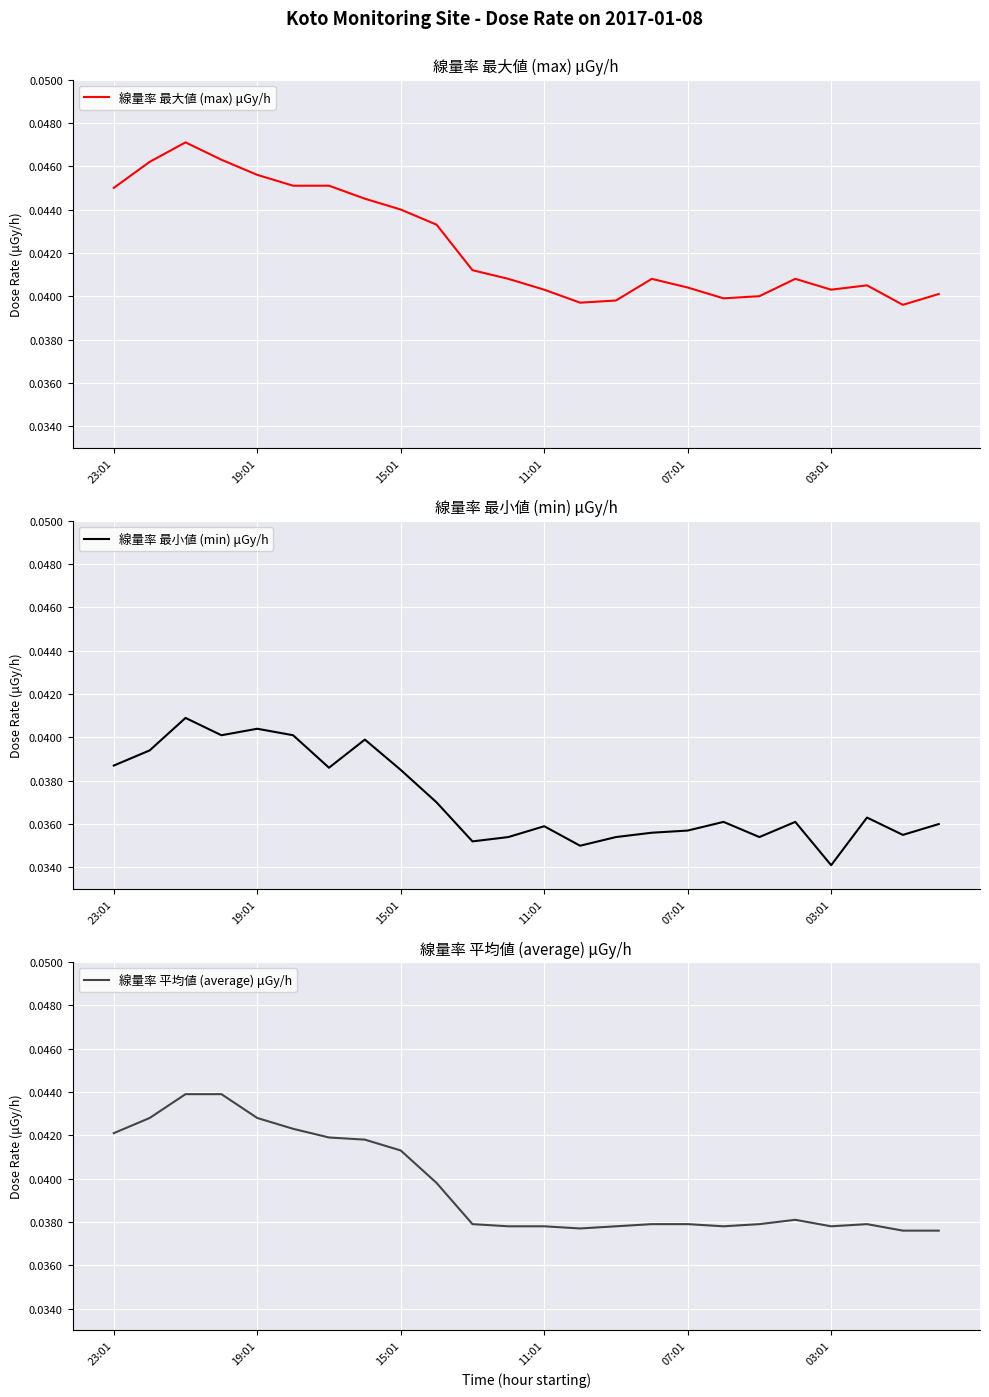

The 線量率 最大値 (max) μGy/h series shows 0.1 at 15:01. True or false?

False